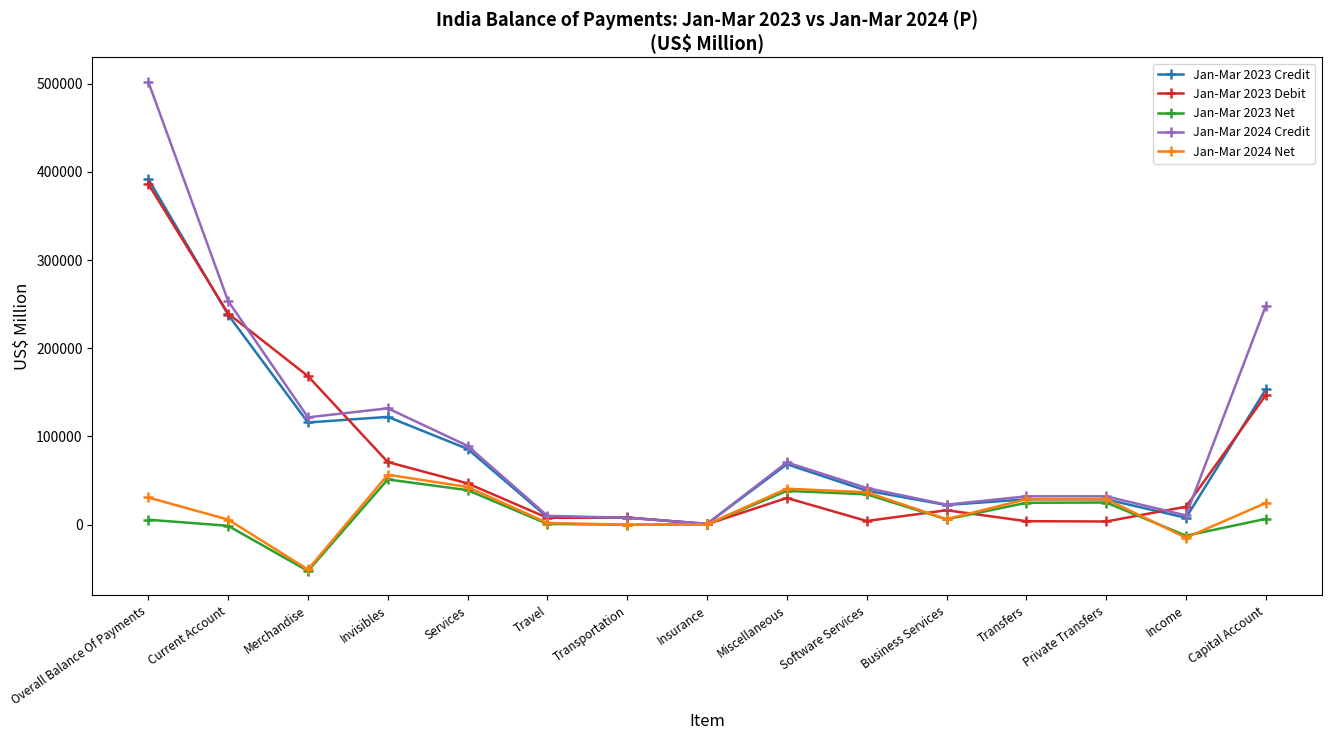

Is it true that Jan-Mar 2023 Debit equals 70959 at Invisibles?

True